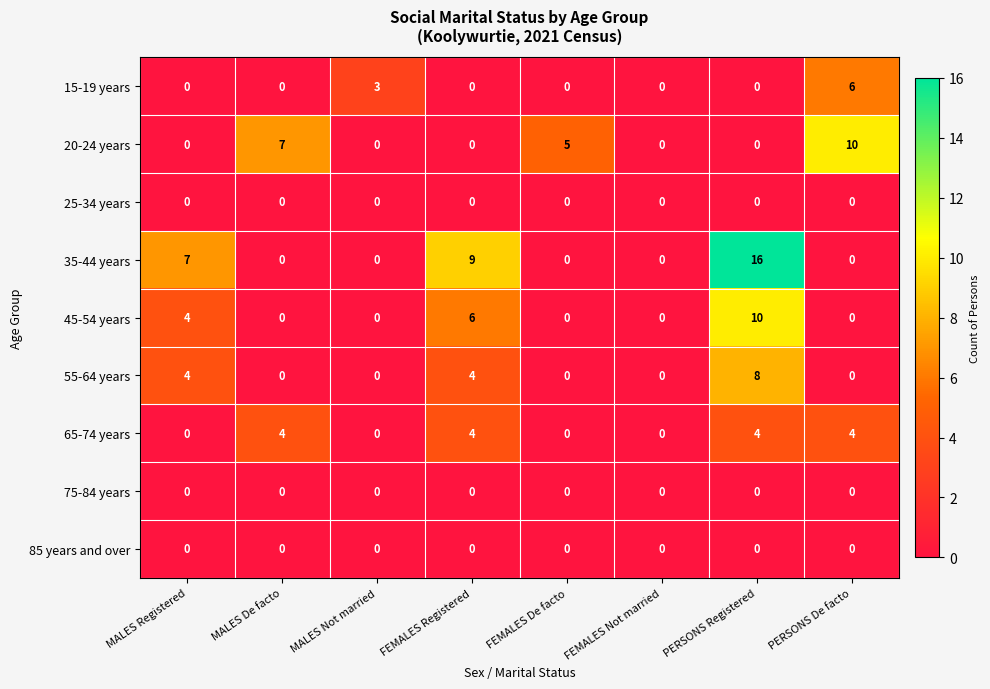

What is the difference between the highest and lowest values at MALES De facto?

7